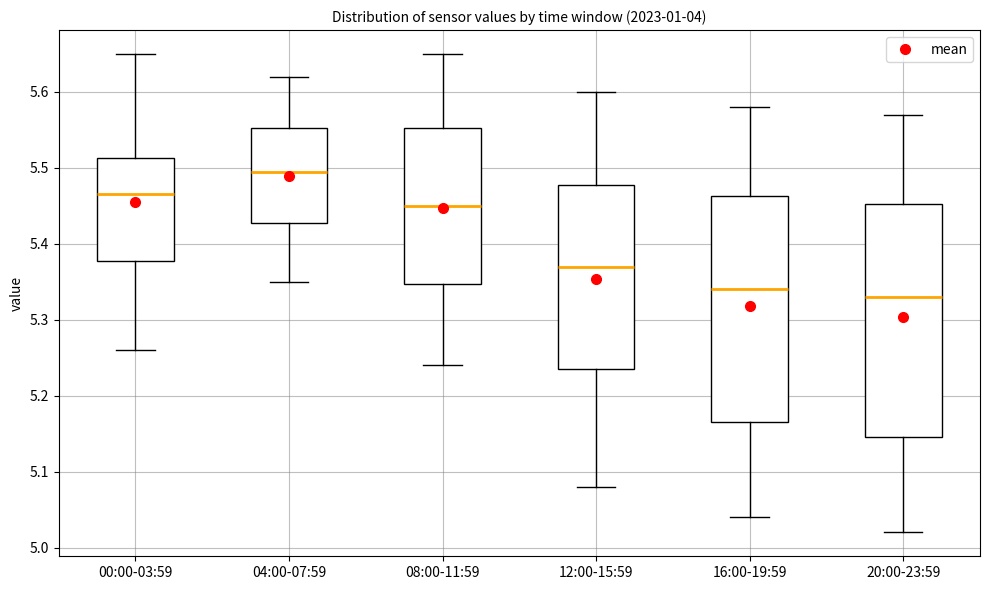

Where is the upper edge of the box for 08:00-11:59 on the y-axis? The values are not printed on the chart, so give them approximately, as read against the axis.

5.55